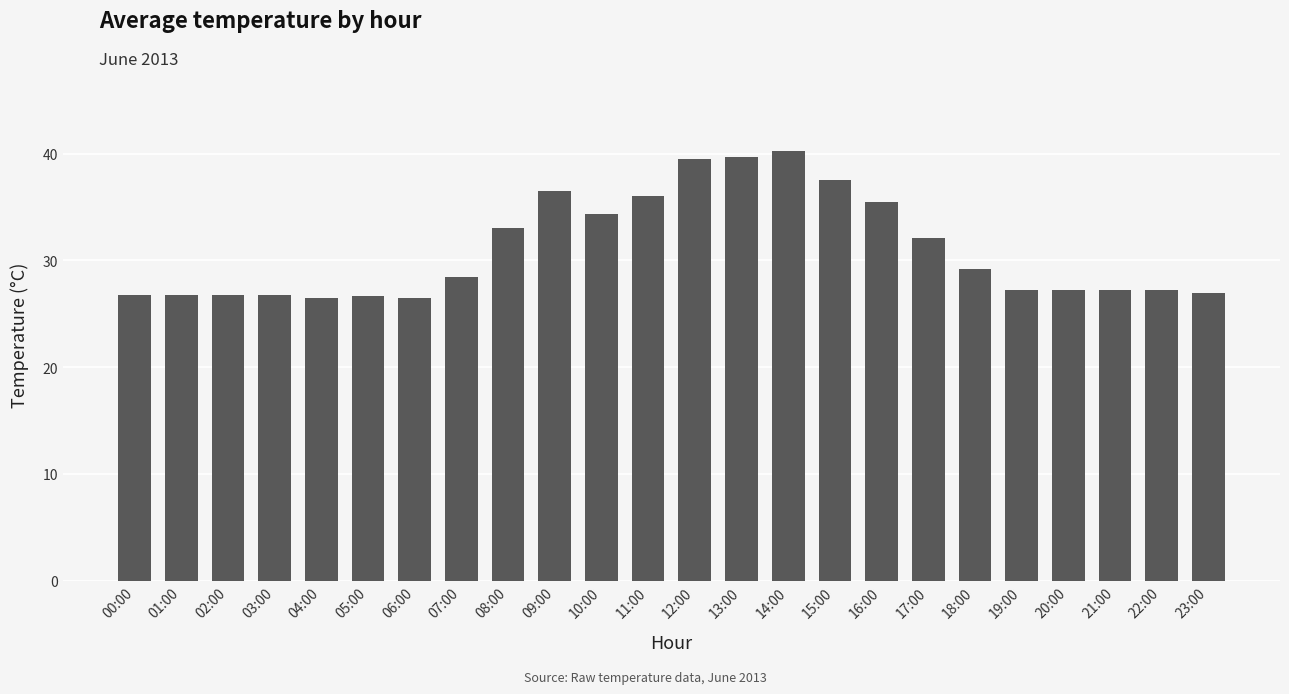

Are the bars grouped side by side (vs. stacked)?

No